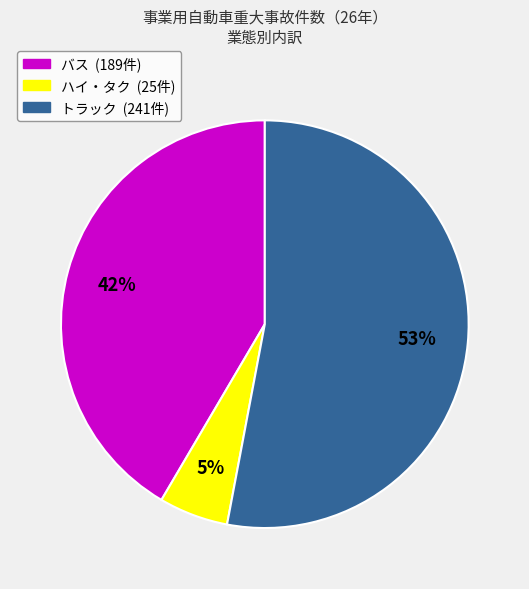

Is it true that トラック is 63% of the pie?

False